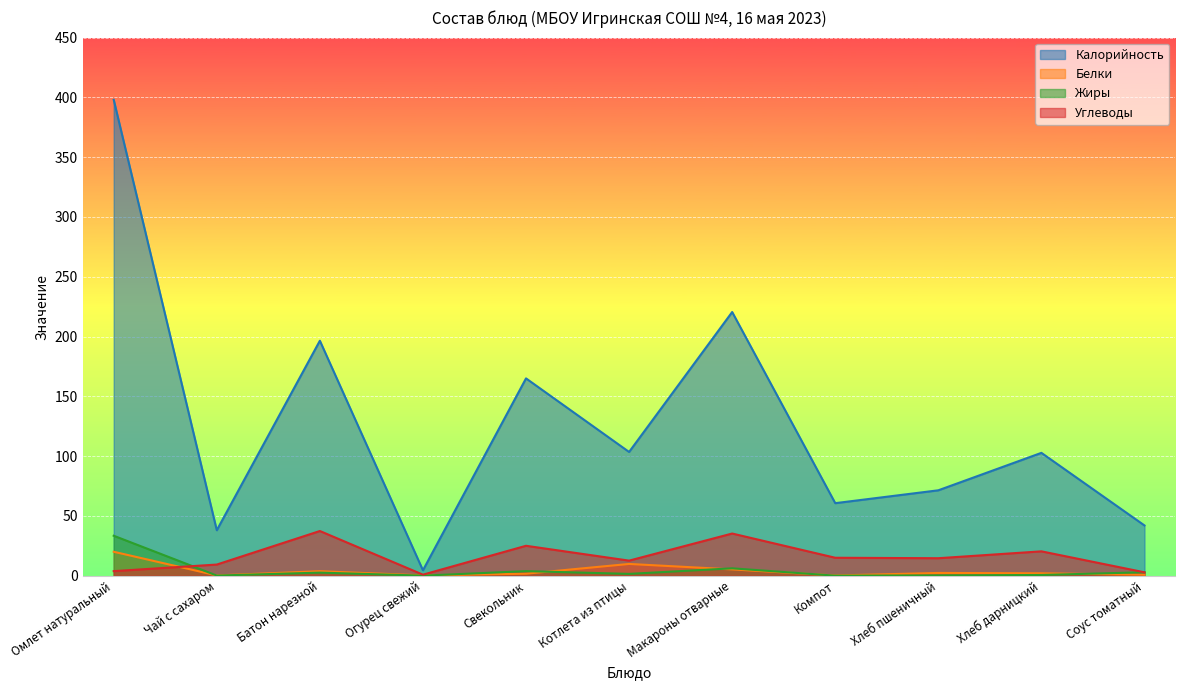

Which category has the lowest value in the Калорийность series?

Огурец свежий